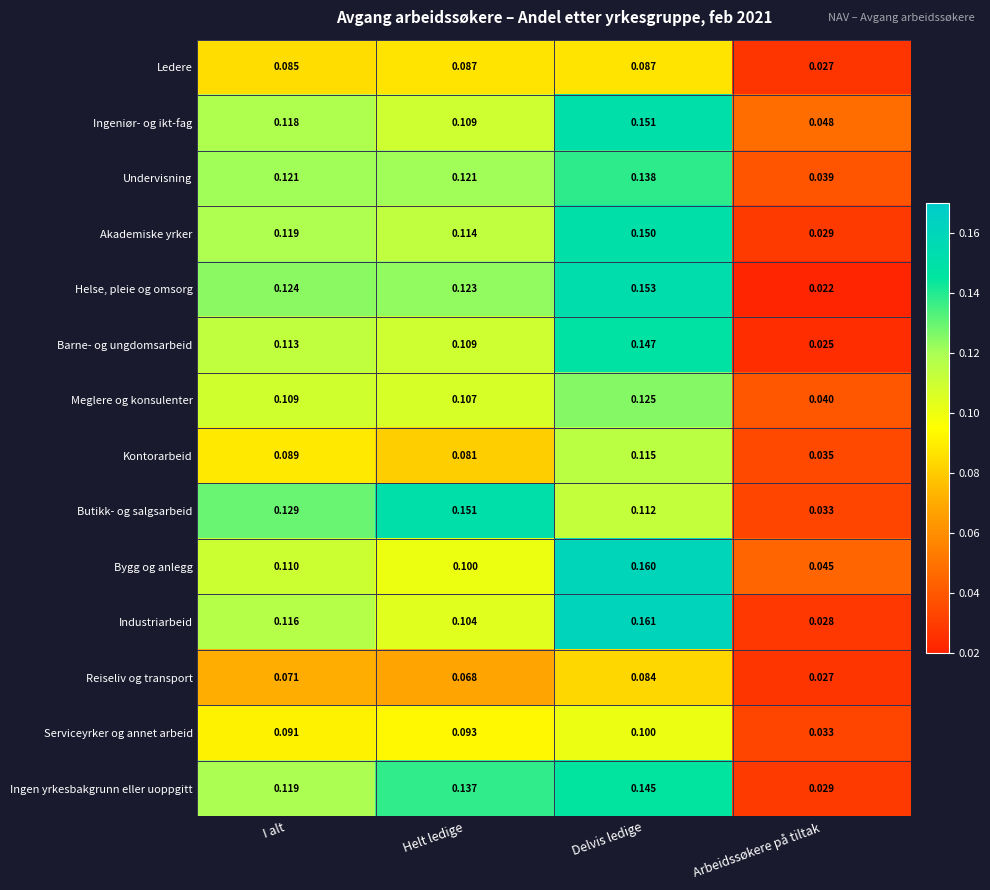

Is the value of Akademiske yrker at Delvis ledige greater than the value of Ingeniør- og ikt-fag at Helt ledige?

Yes